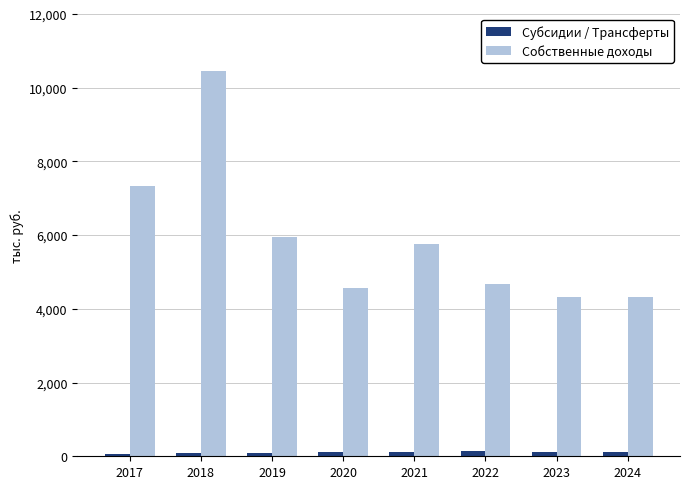

Rank the series by their maximum value, from highest to lowest.

Собственные доходы, Субсидии / Трансферты